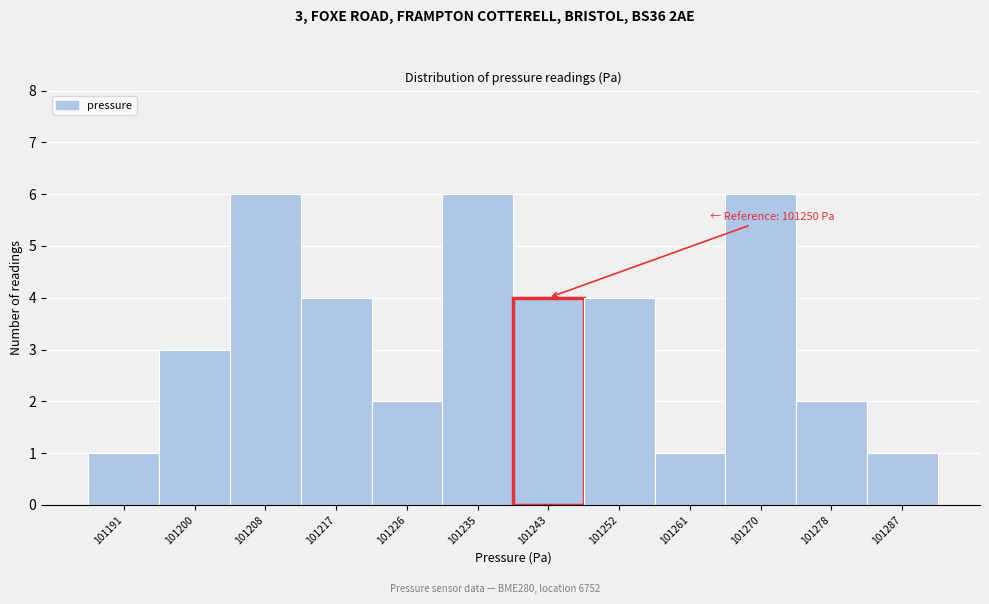

Reading left to right, what are all the values shown in this chart?

1	3	6	4	2	6	4	4	1	6	2	1